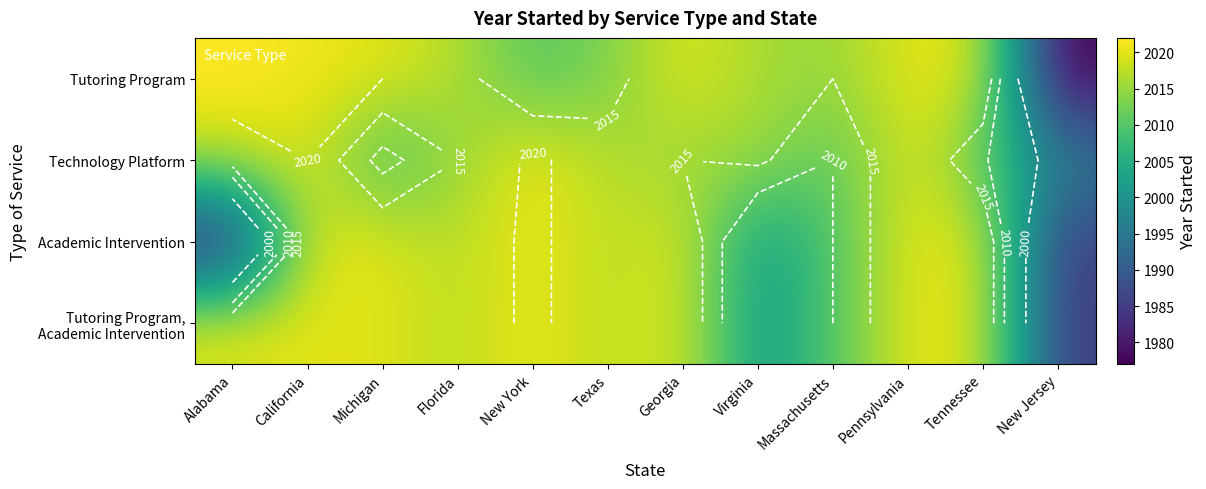

Which series has the largest range (max minus min)?

Tutoring Program